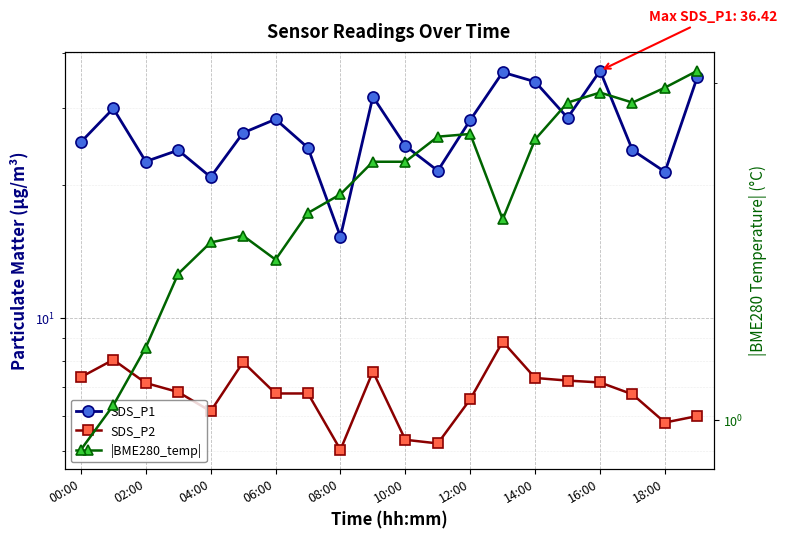

What is the maximum value for SDS_P2?

8.8